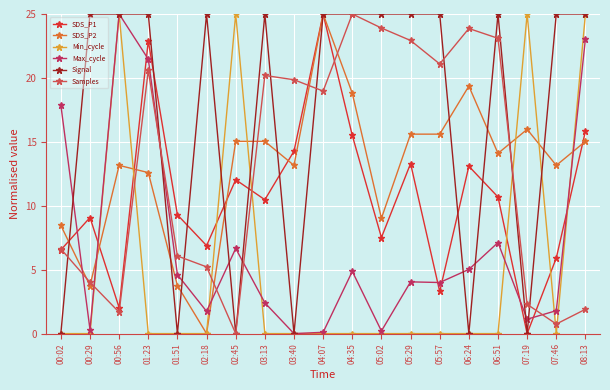

Reading left to right, list all the values displayed in this chart.

SDS_P1: 6.5	9.1	2.0	22.9	9.3	6.9	12.0	10.5	14.3	25.0	15.5	7.5	13.3	3.3	13.1	10.7	0.0	5.9	15.8
SDS_P2: 8.5	3.8	13.2	12.6	3.8	0.0	15.0	15.0	13.2	25.0	18.8	9.0	15.6	15.6	19.4	14.1	16.0	13.2	15.0
Min_cycle: 0.0	0.0	25.0	0.0	0.0	0.0	25.0	0.0	0.0	0.0	0.0	0.0	0.0	0.0	0.0	0.0	25.0	0.0	25.0
Max_cycle: 17.9	0.3	25.0	21.5	4.6	1.7	6.7	2.4	0.0	0.1	4.9	0.2	4.0	4.0	5.0	7.1	1.1	1.8	23.1
Signal: 0.0	25.0	25.0	25.0	0.0	25.0	0.0	25.0	0.0	25.0	25.0	25.0	25.0	25.0	0.0	25.0	0.0	25.0	25.0
Samples: 6.6	4.0	1.7	20.6	6.1	5.2	0.0	20.2	19.9	19.0	25.0	23.9	22.9	21.1	23.9	23.1	2.3	0.7	1.9